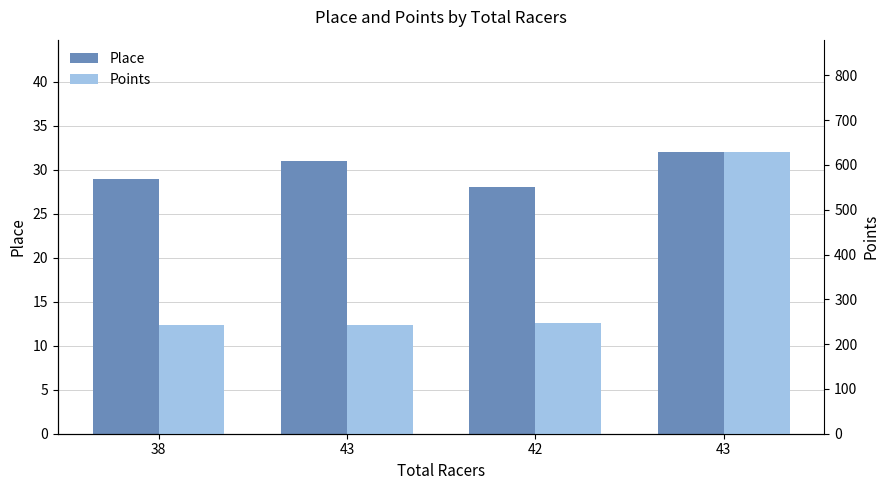

How many values in the Points series are below 246?

2